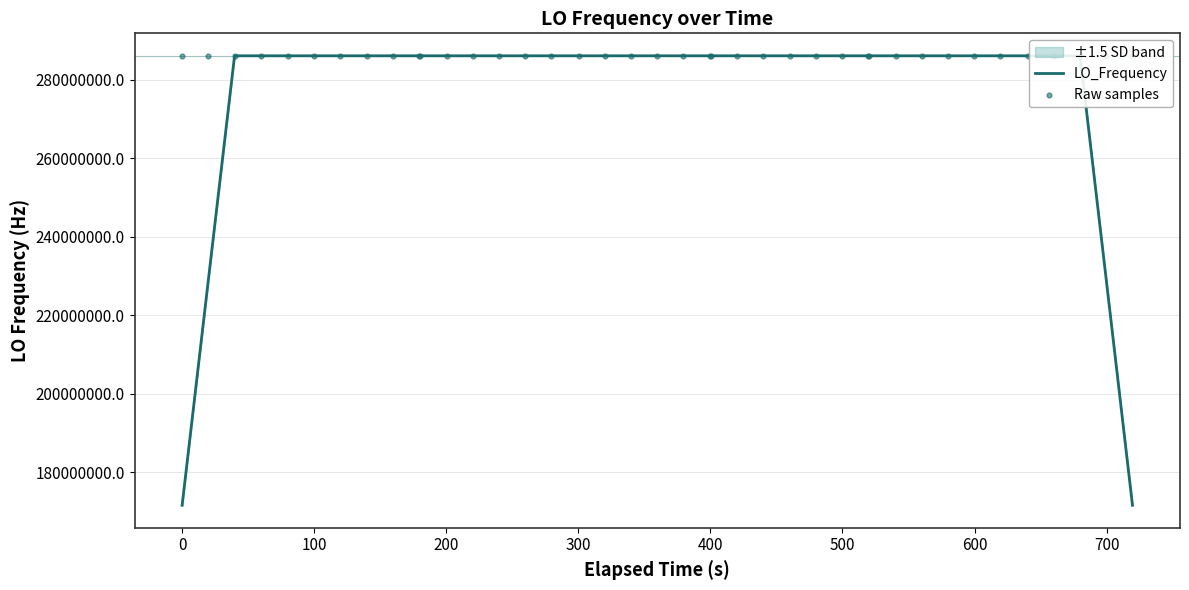

Which series has the largest Y range (max minus min)?

LO_Frequency